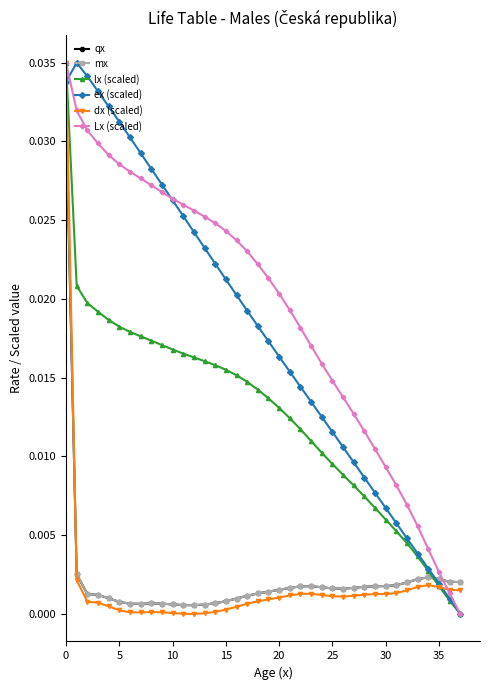

How many distinct data groups are displayed?

6